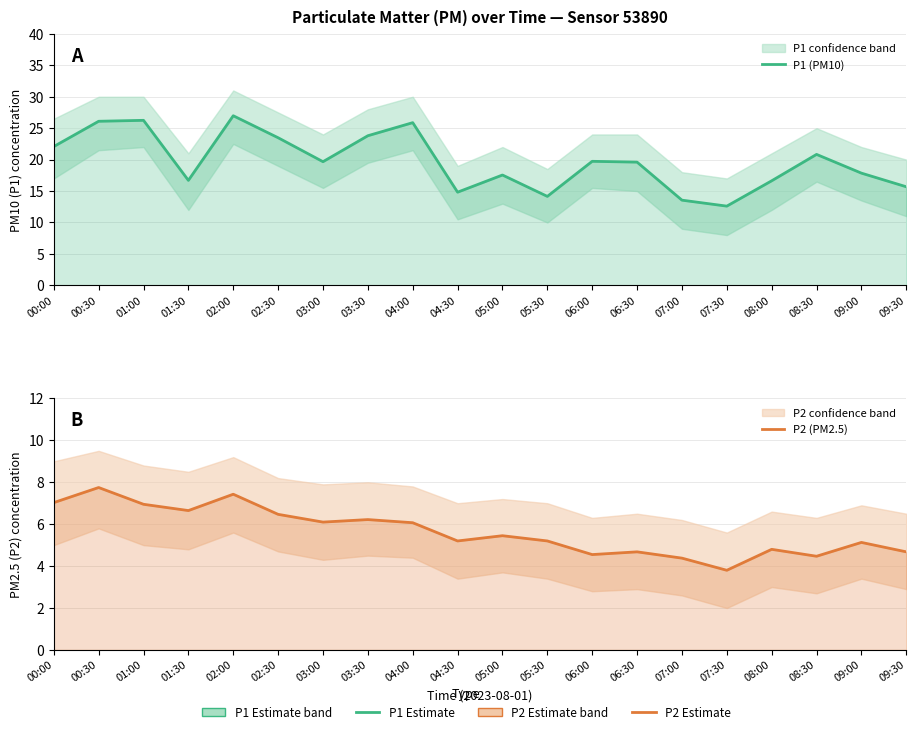

At which label is P1 (PM10) closest to 19?

06:30